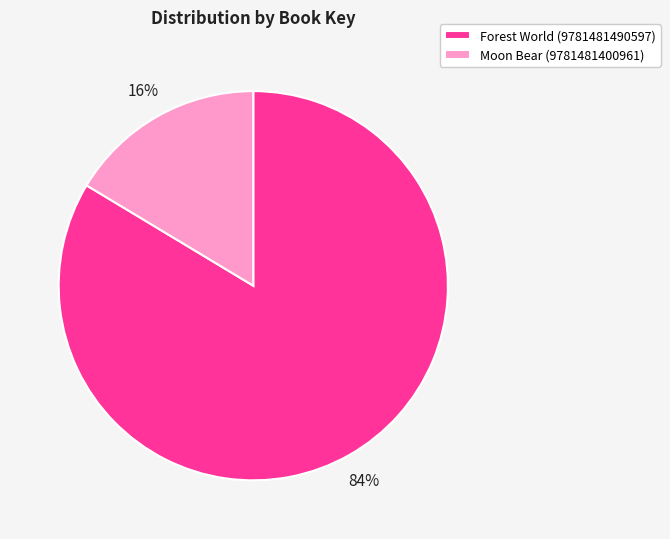

To the nearest percent, what is the average slice percentage?

50%